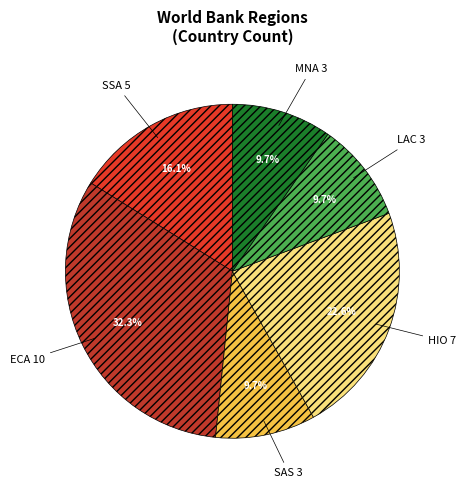

Do SSA and ECA together represent more than half of the pie?

No